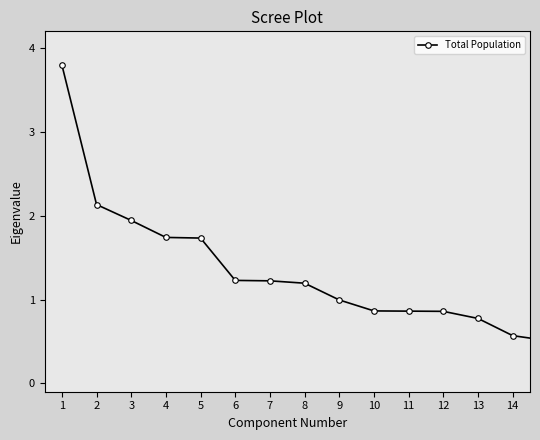

What is the average value?

0.8